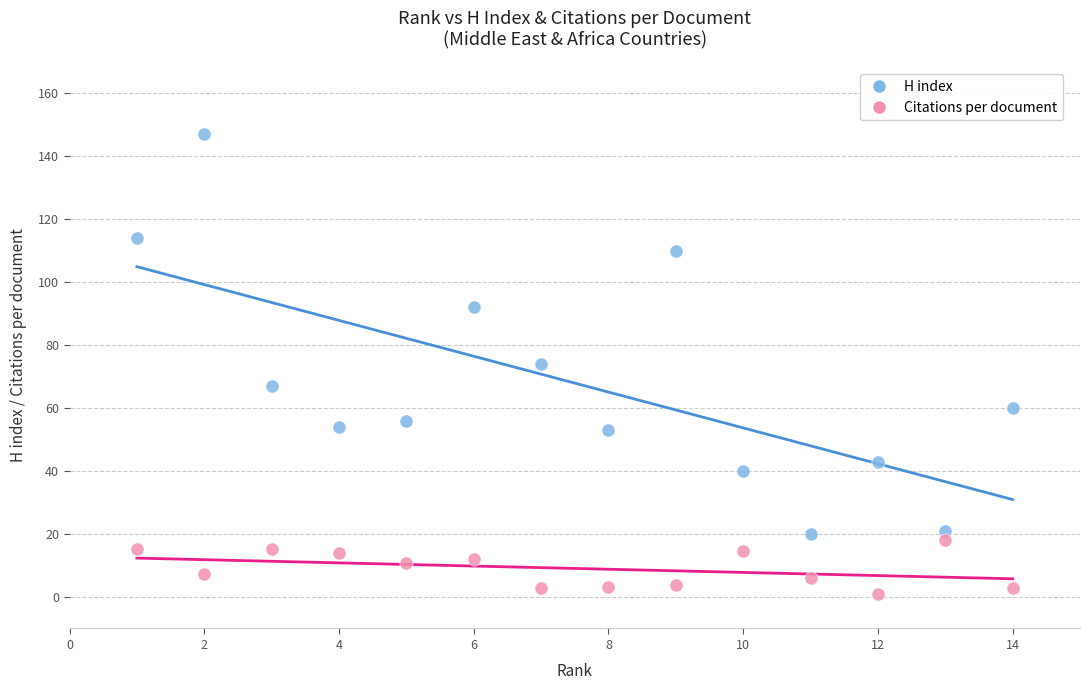

What are all the series names shown in the legend?

H index, Citations per document